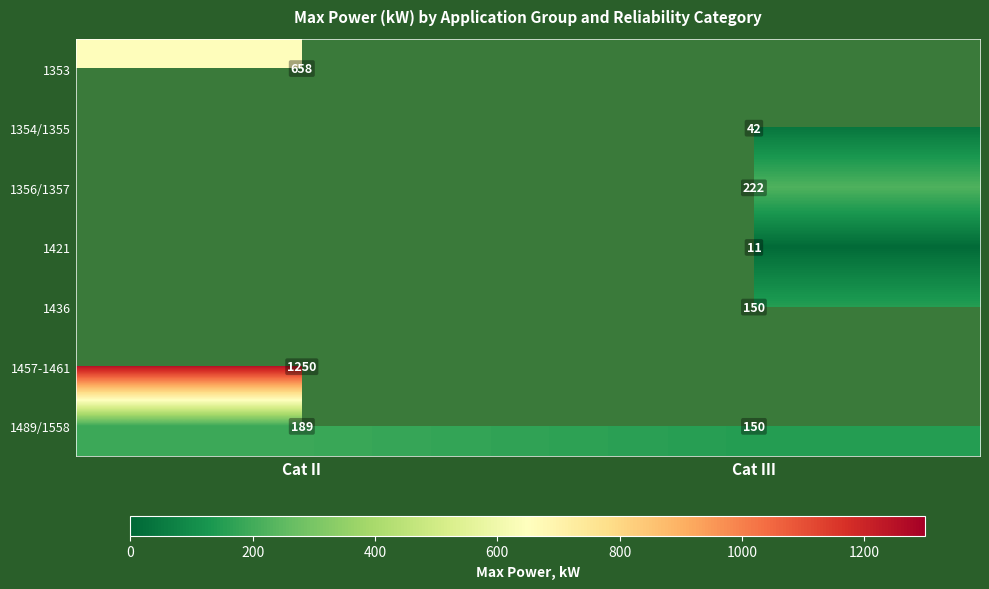

True or false: 1436 has a value of 103.3 at Cat III.

False